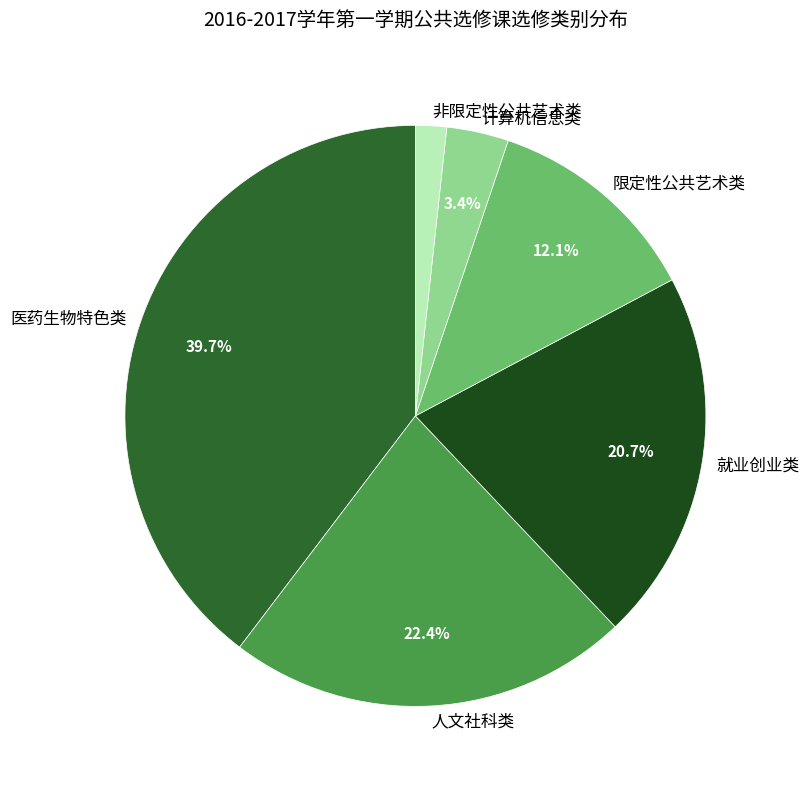

Does any single category account for the majority?

No